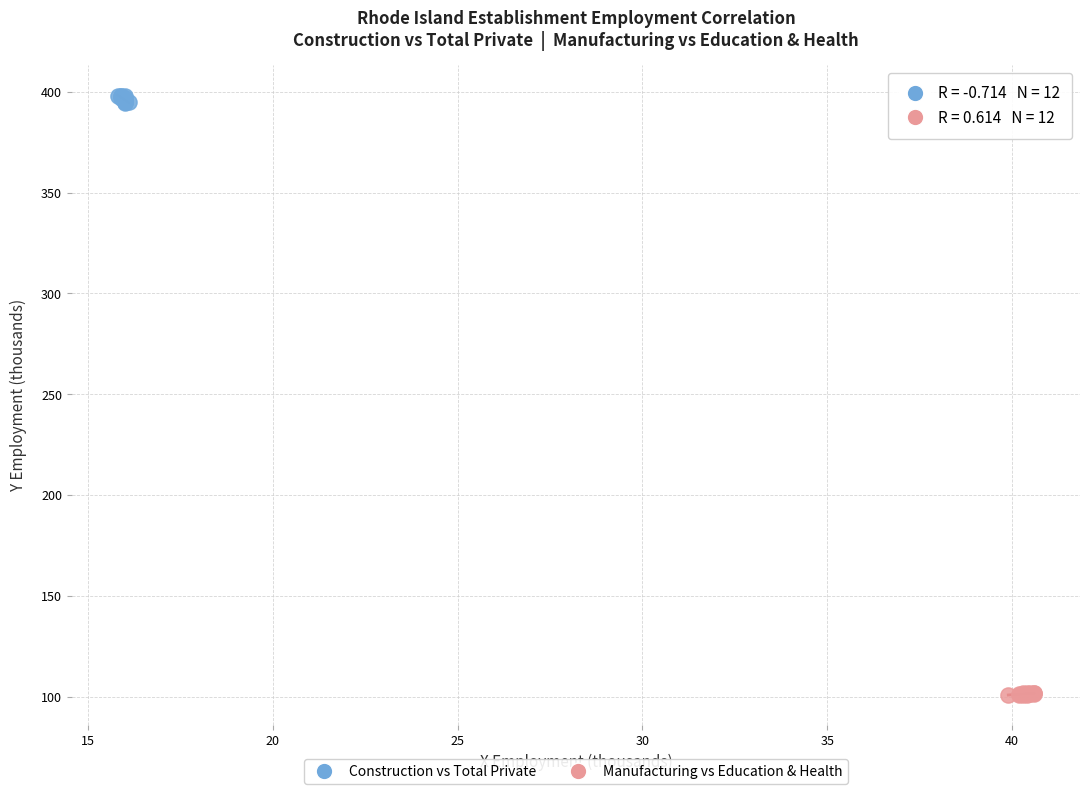

Which series contains the lowest Y value?

Manufacturing vs Education & Health